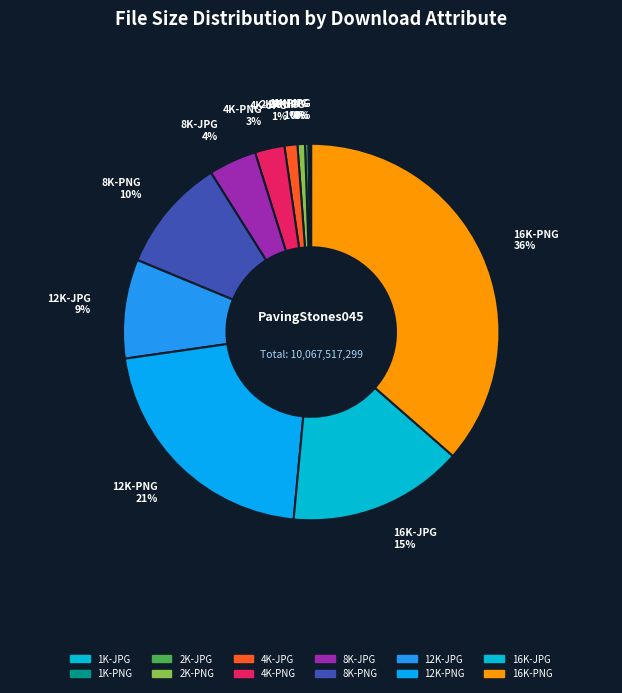

Does any single category account for the majority?

No